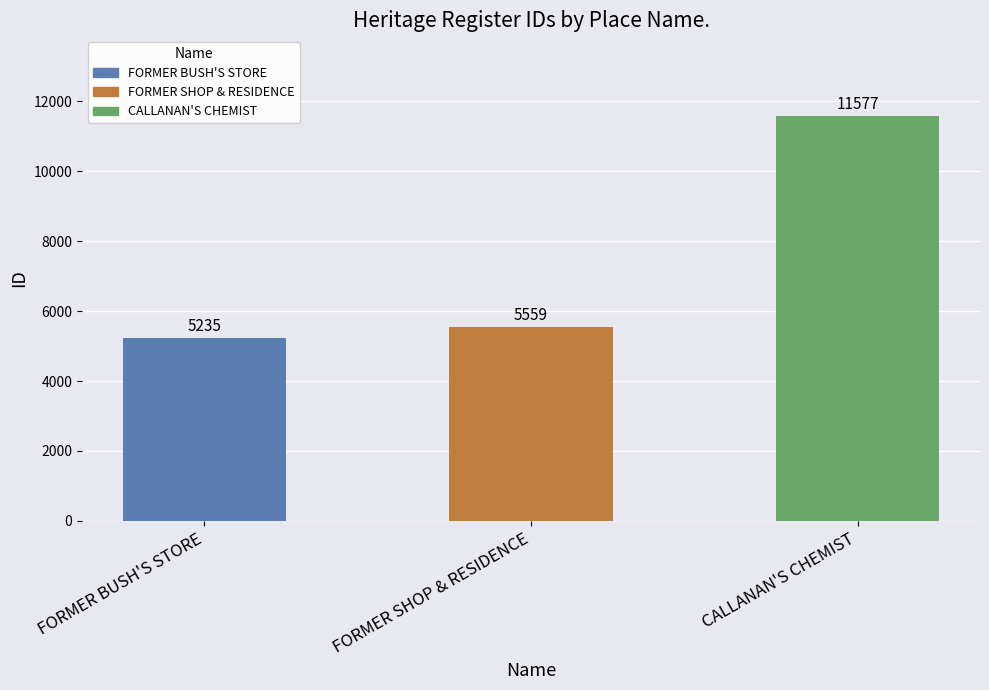

Where is the data nearest to the value 8406?

FORMER SHOP & RESIDENCE